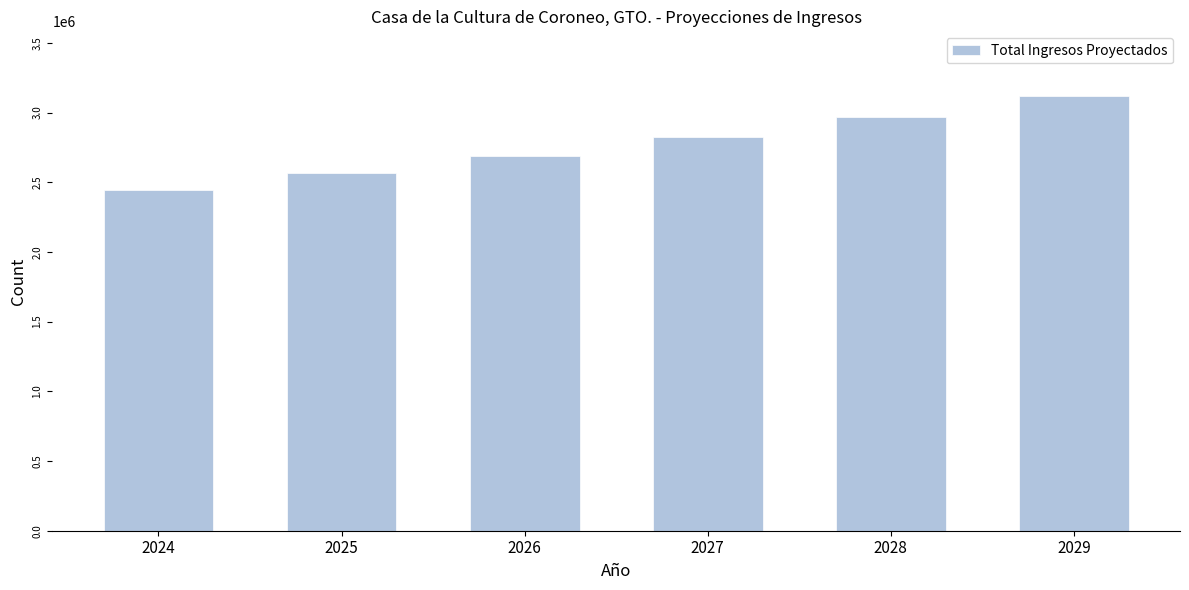

The value at 2027 is 1971712.9. True or false?

False